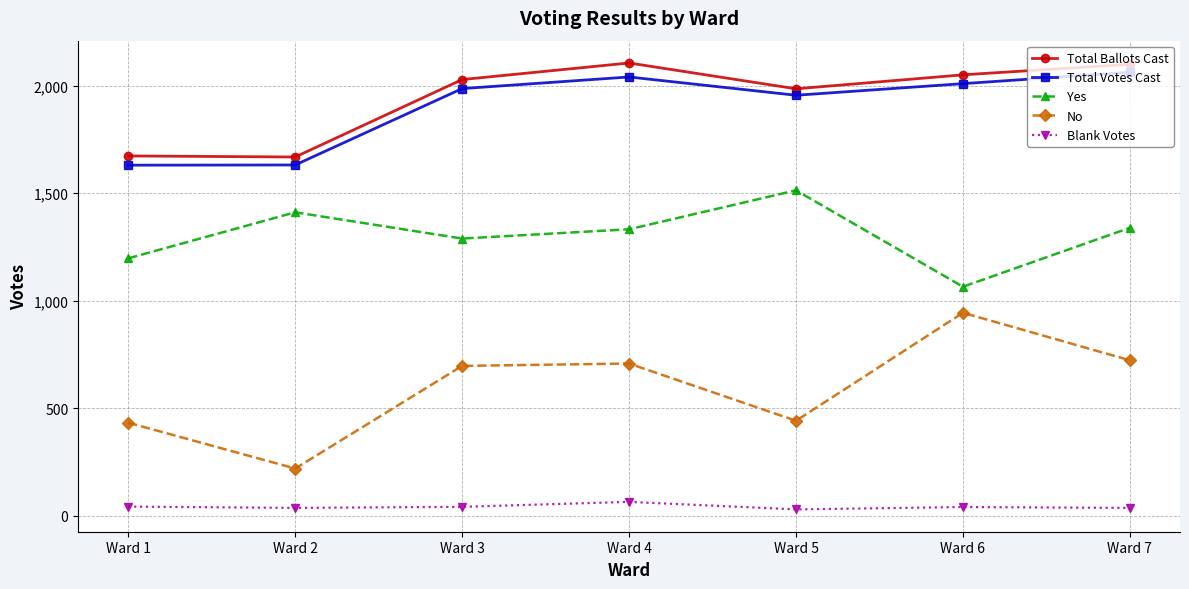

Where is Total Votes Cast nearest to the value 1846?

Ward 5